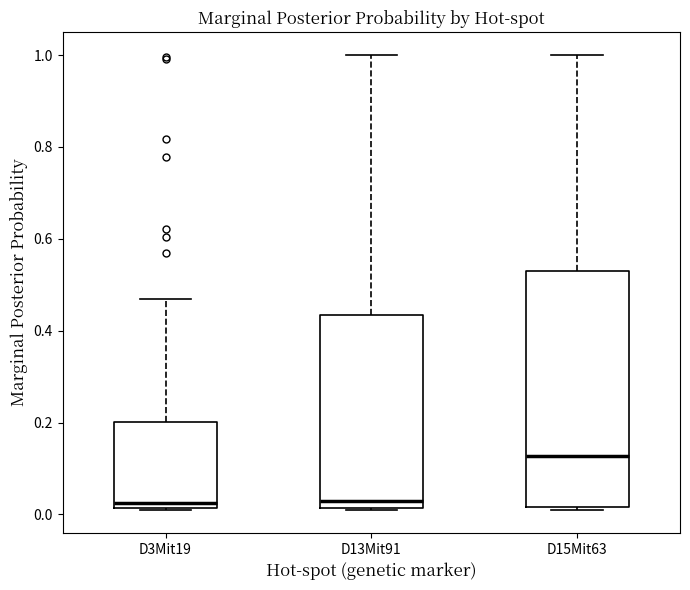

Reading left to right, read every box against the y-axis: the position of its median line, the range the box covers, and the ends of its whiskers. The values are not printed on the chart, so give them approximately, as read against the axis.

D3Mit19: median 0.02 (just above the box's lower edge), box 0.02 to 0.20, whiskers 0.00 to 0.46
D13Mit91: median 0.02 (just above the box's lower edge), box 0.02 to 0.44, whiskers 0.00 to 1.00
D15Mit63: median 0.12, box 0.02 to 0.52, whiskers 0.02 to 1.00